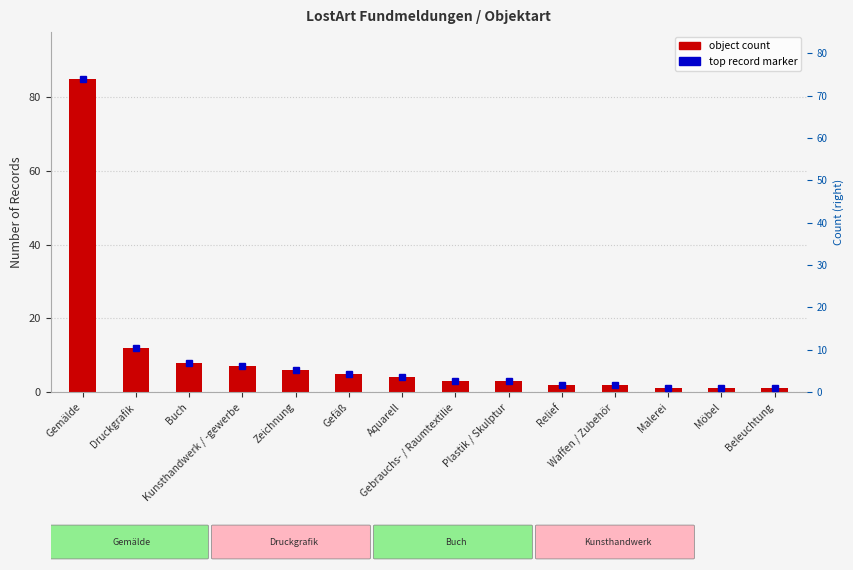

Are the bars grouped side by side (vs. stacked)?

No